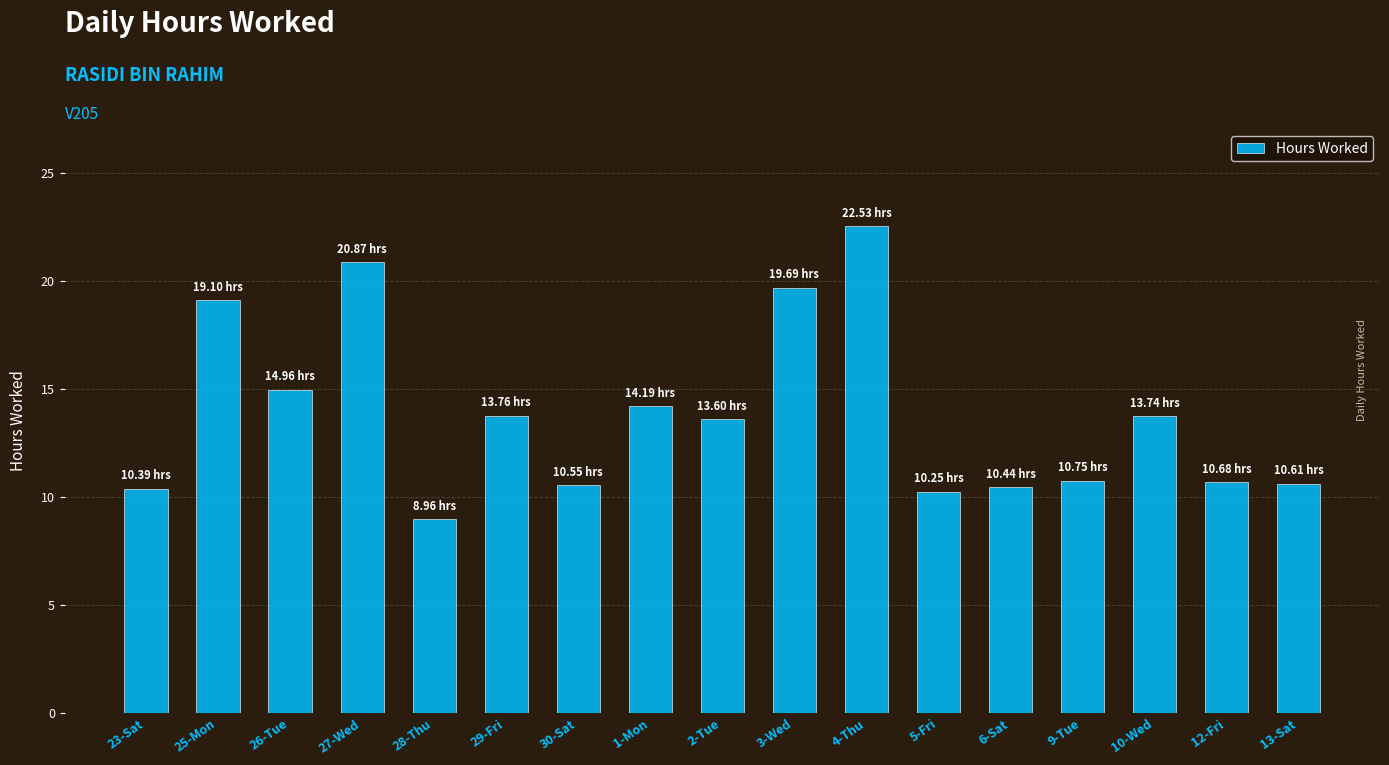

What is the difference between the maximum and second lowest values?

12.3